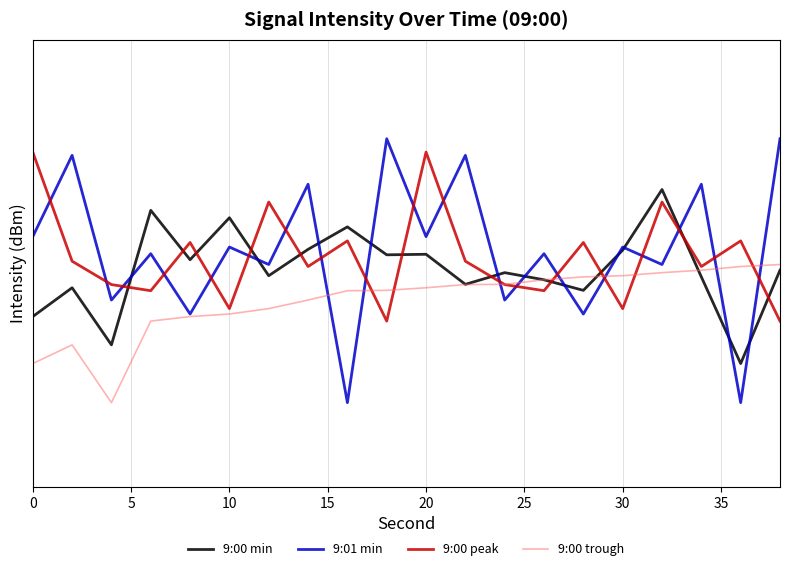

Is it true that 9:01 min equals -220.9 at 20?

False